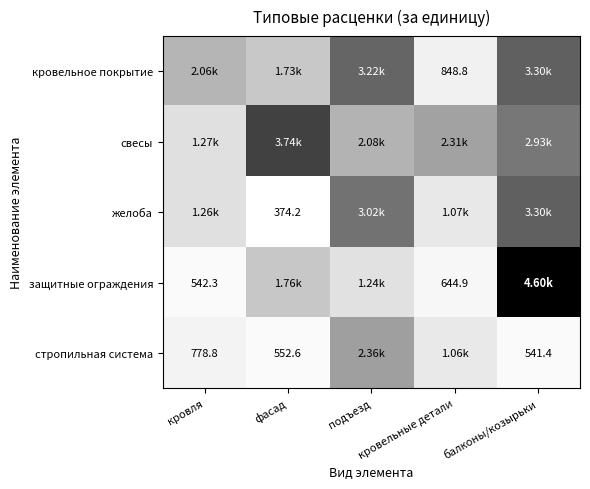

What is the greatest value displayed?

4597.9